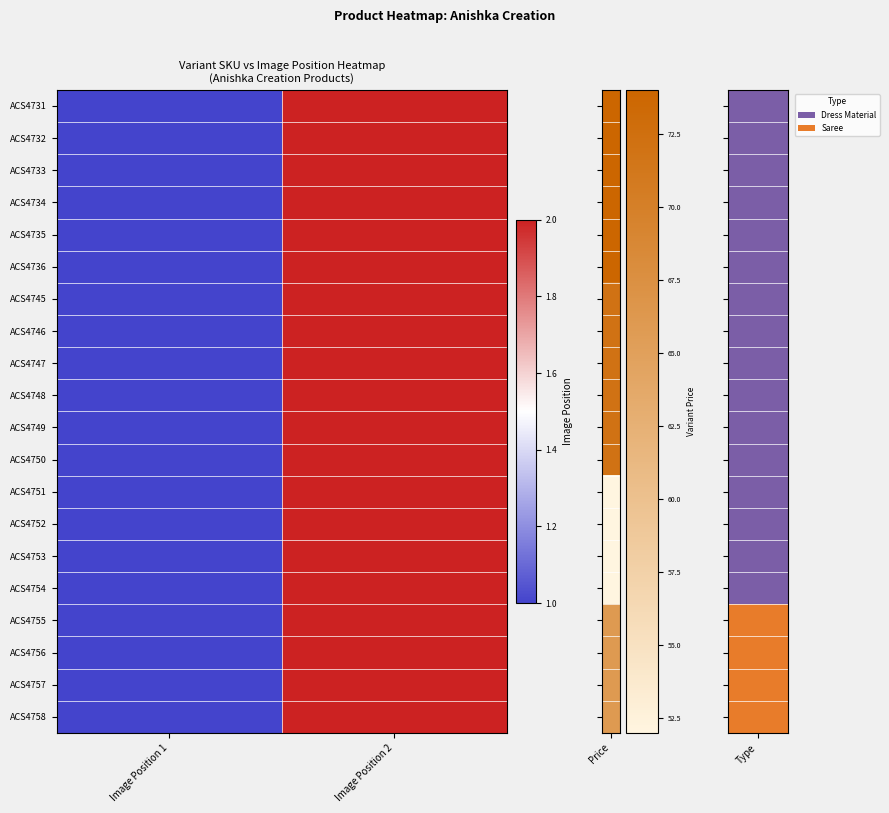

At Image Position 2, list the series in order from largest to smallest.

ACS4731, ACS4732, ACS4733, ACS4734, ACS4735, ACS4736, ACS4745, ACS4746, ACS4747, ACS4748, ACS4749, ACS4750, ACS4751, ACS4752, ACS4753, ACS4754, ACS4755, ACS4756, ACS4757, ACS4758